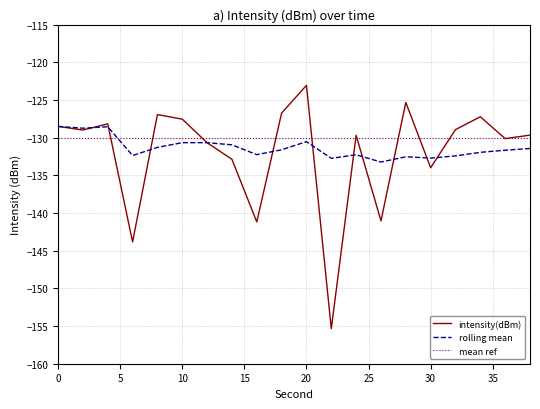

True or false: rolling mean has more than 1 interior local peaks.

True